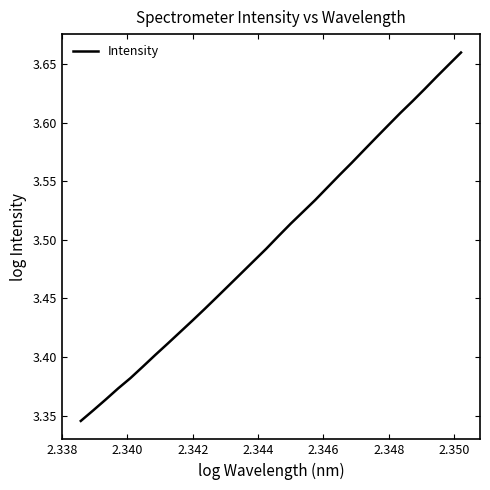

What is the difference between the maximum and minimum values?

0.3